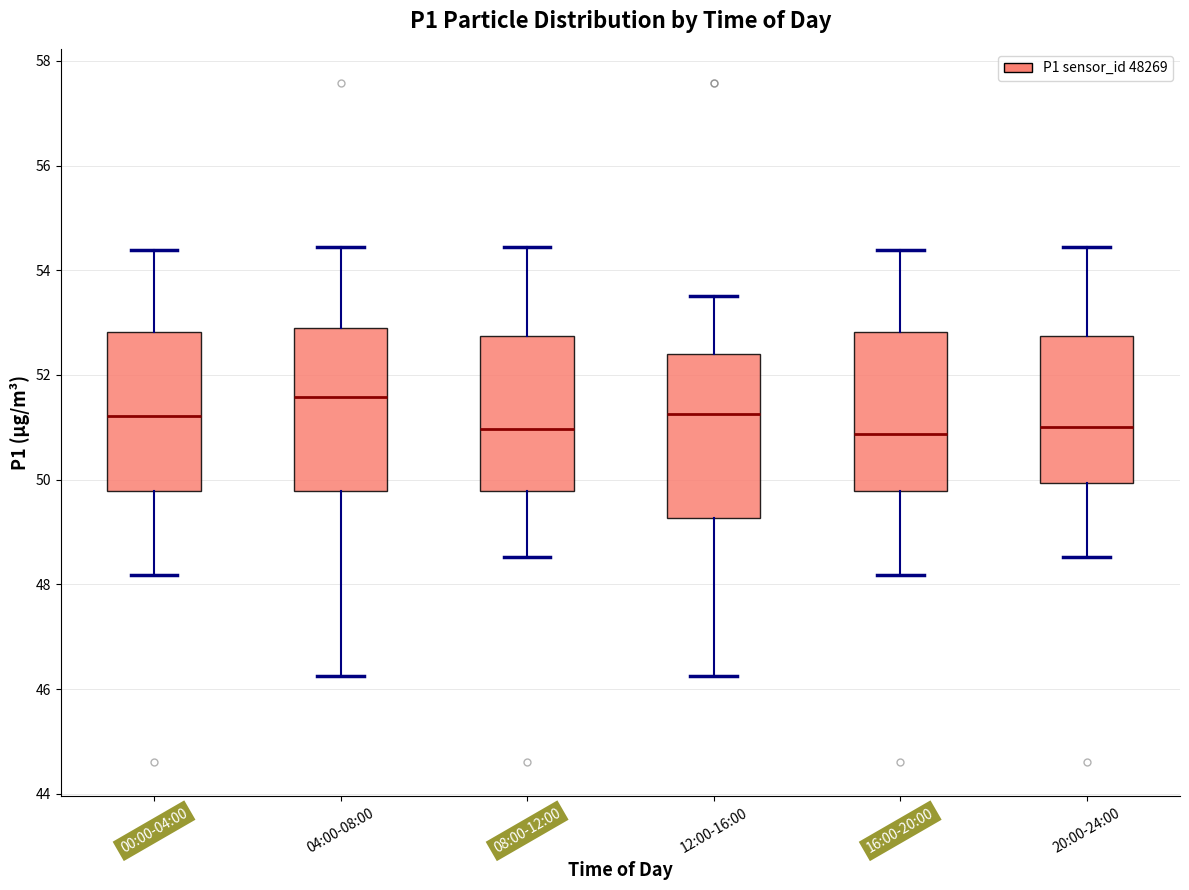

Where is the upper edge of the box for 20:00-24:00 on the y-axis? The values are not printed on the chart, so give them approximately, as read against the axis.

52.8